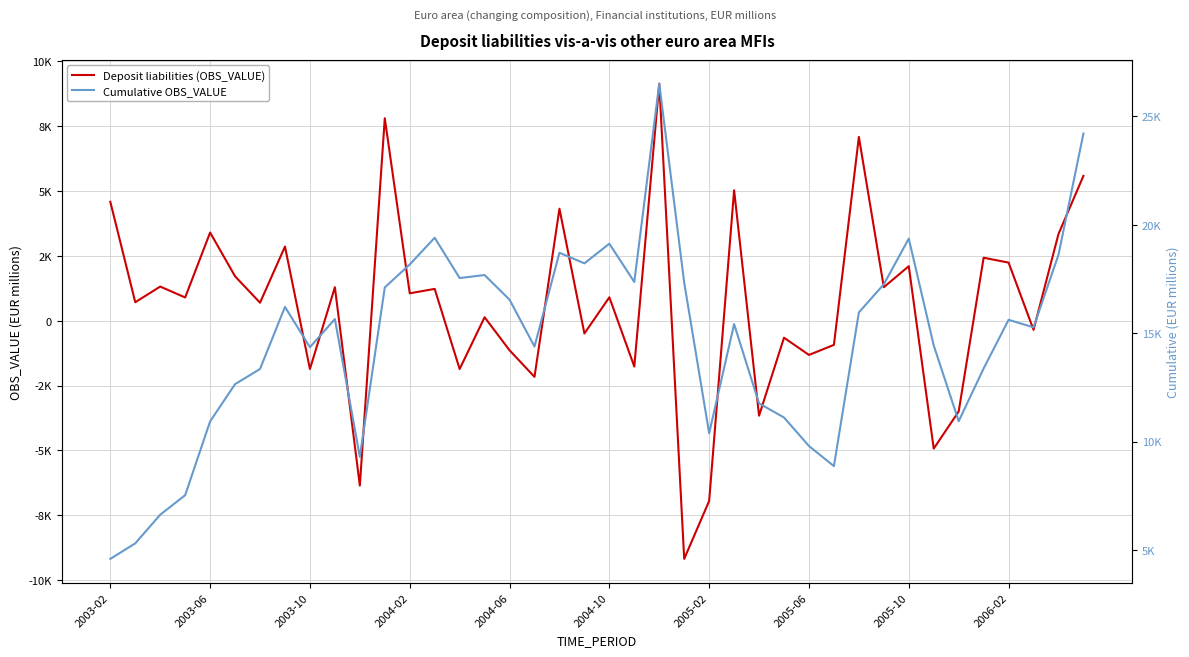

What is the greatest value displayed?

26510.3